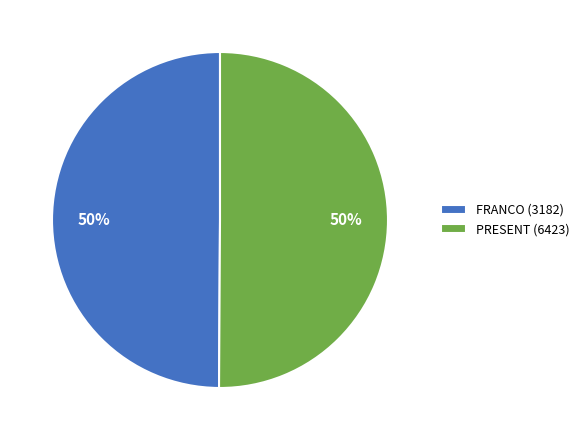

Do PRESENT (6423) and FRANCO (3182) together represent more than half of the pie?

Yes